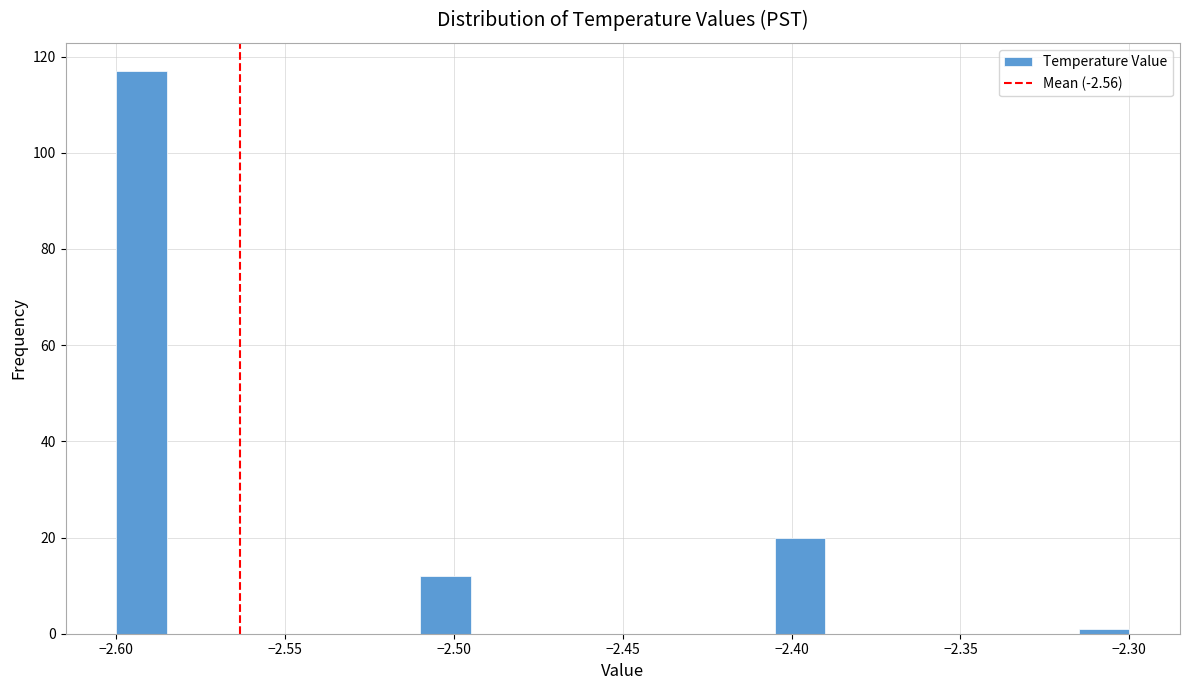

Read against the x-axis, roughly where is the centre of the tallest bar?

-2.590